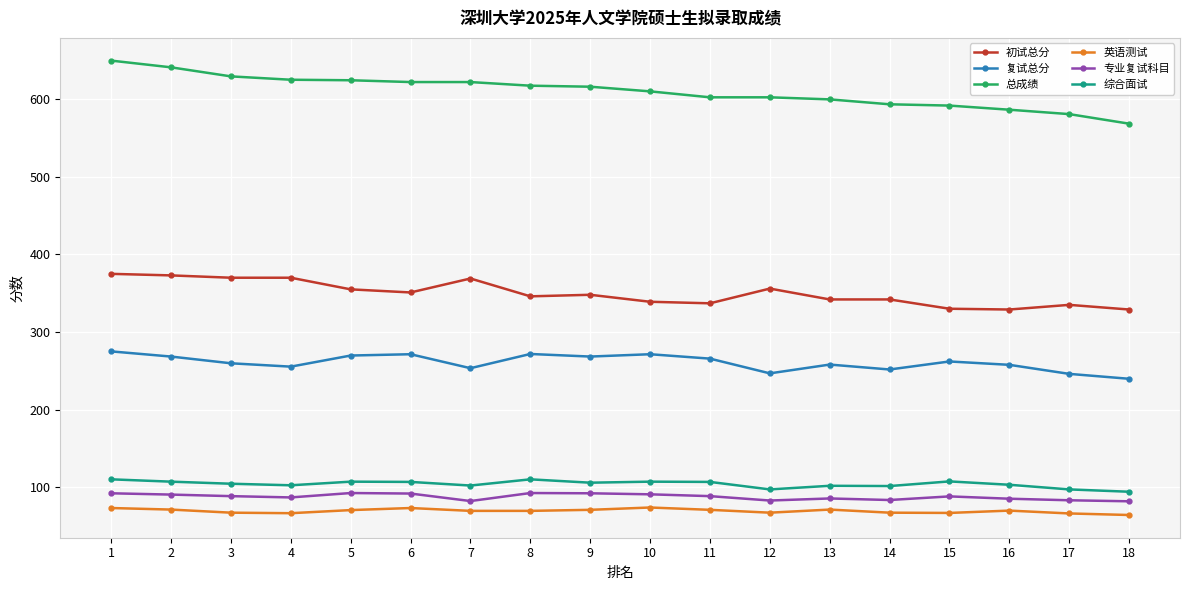

What is the sum of all 总成绩 values?

10987.3